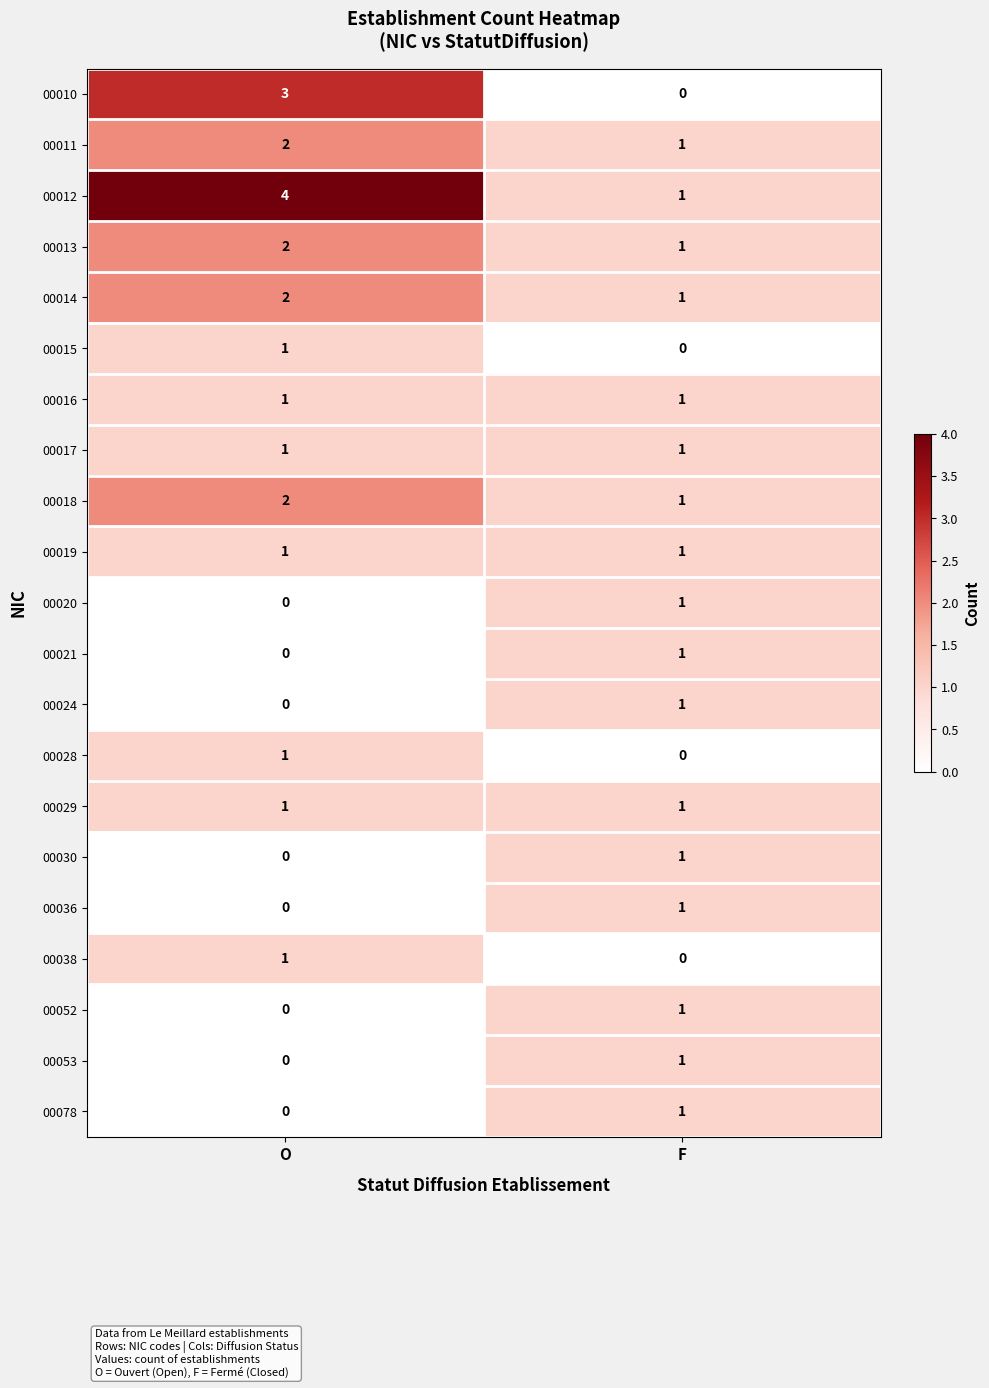

At how many categories does at least one series exceed 0?

2